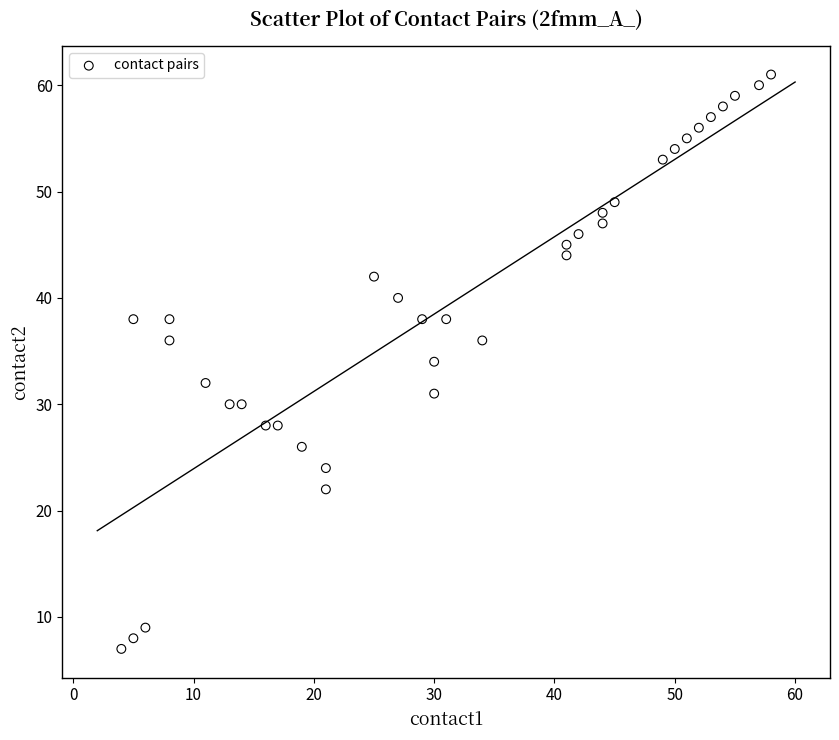

What is the range of Y values (max minus min)?

54